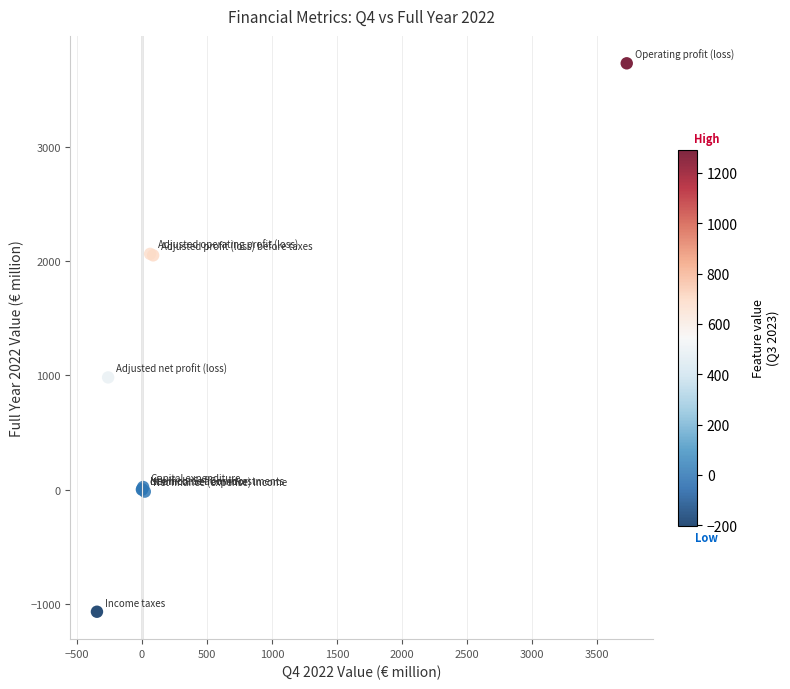

What Y value in the scatter plot is closest to 1331?

982